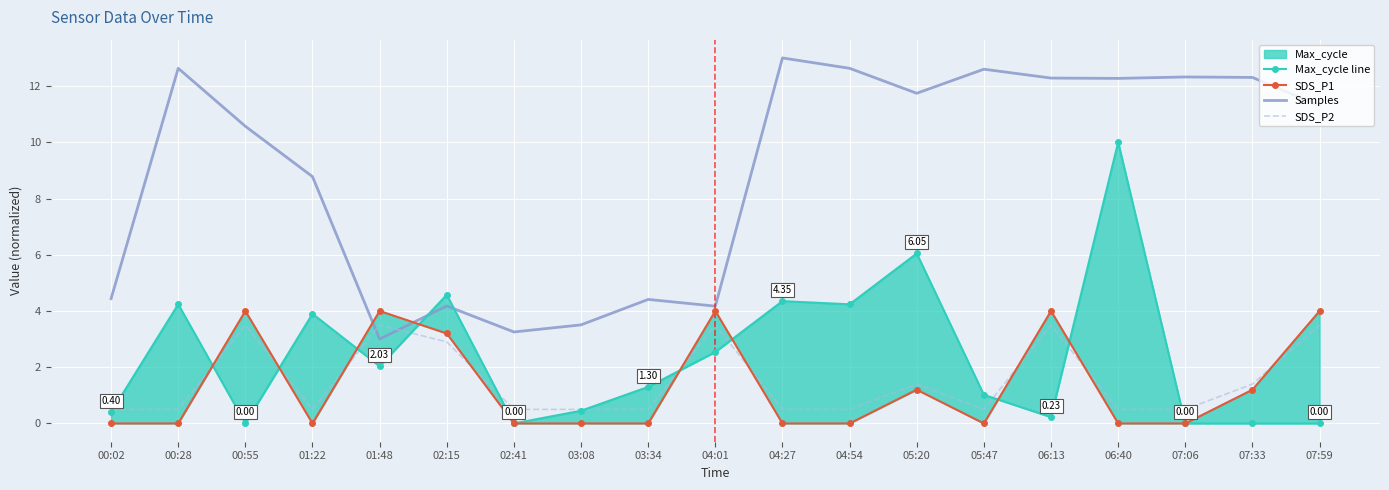

True or false: Max_cycle line has a value of 0.6 at 03:34.

False